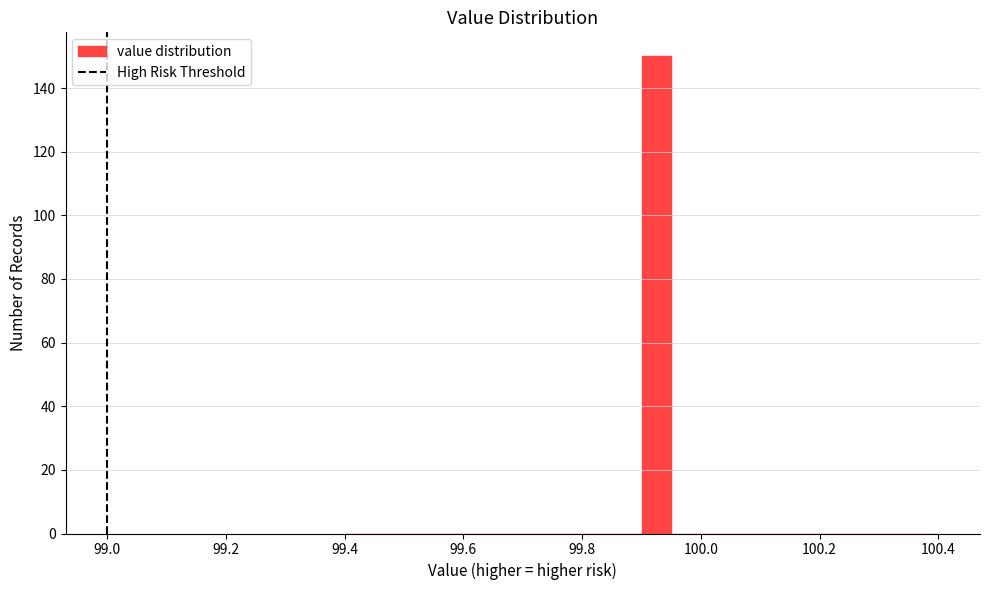

Read against the x-axis, roughly where is the centre of the tallest bar?

99.92